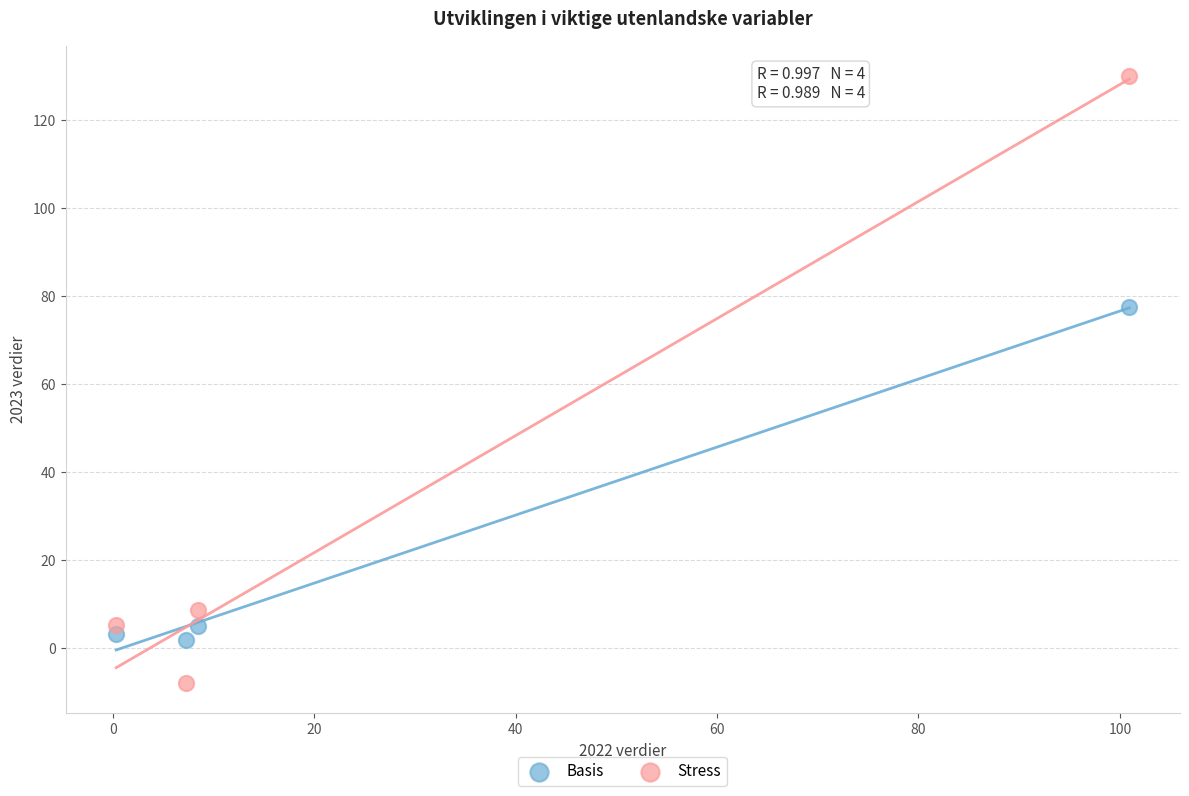

In the Stress series, what Y value is closest to 60?

8.7